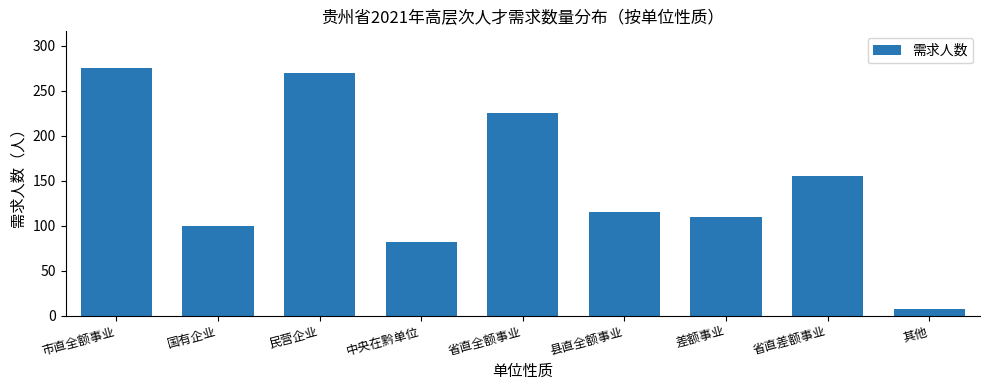

What is the label of the 4th bar from the left?

中央在黔单位